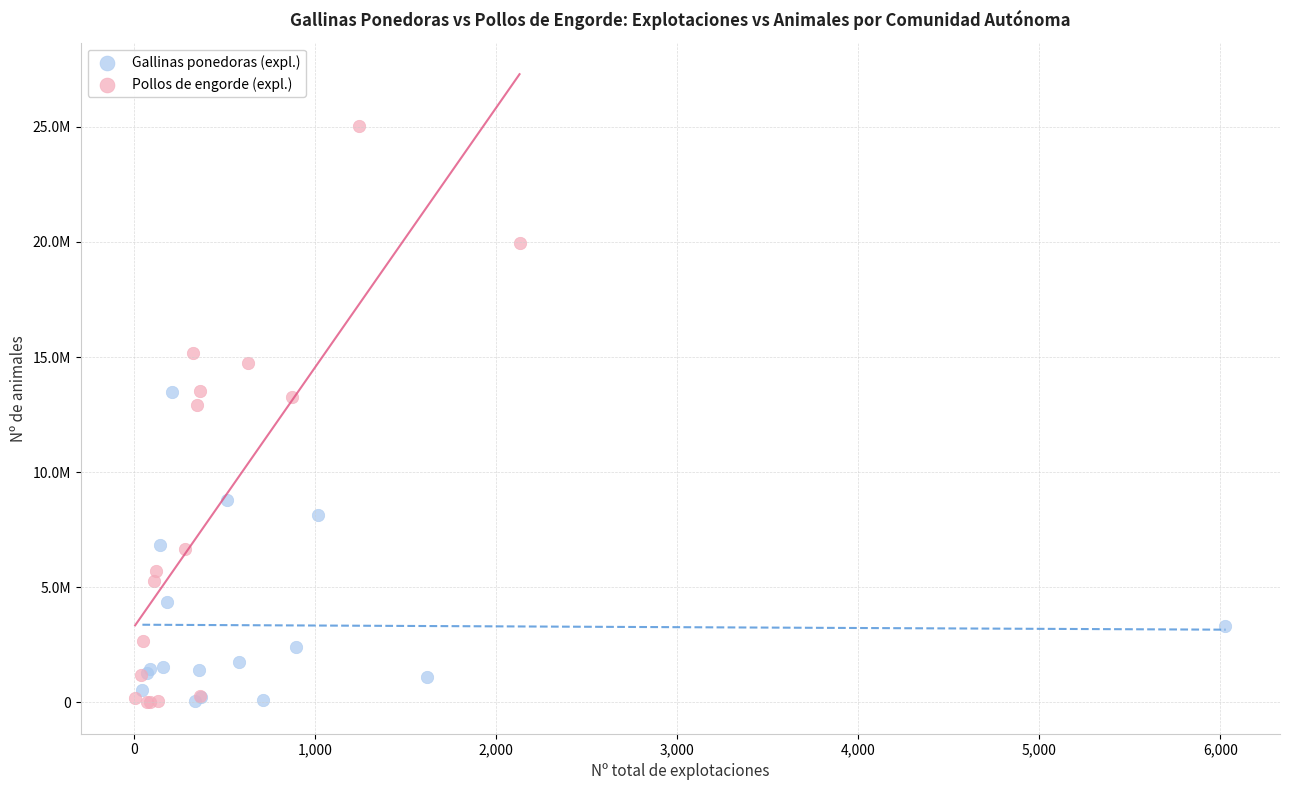

Which series contains the highest Y value?

Pollos de engorde (expl.)